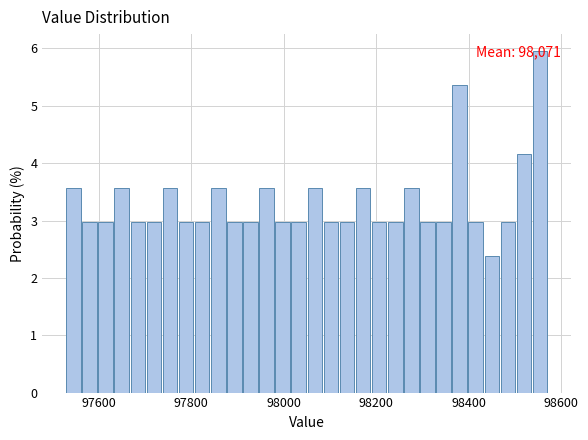

Read against the x-axis, roughly where is the centre of the tallest bar?

98560